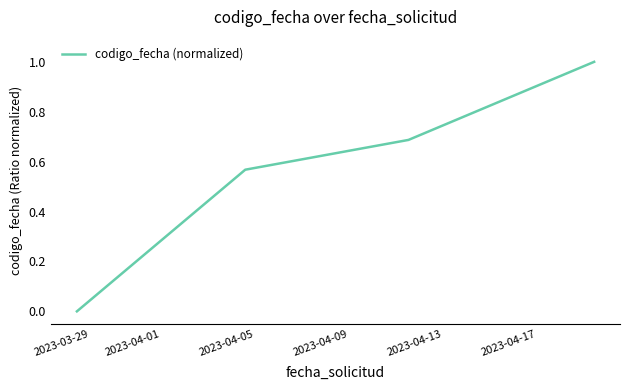

What is the sum of all values?

2.3